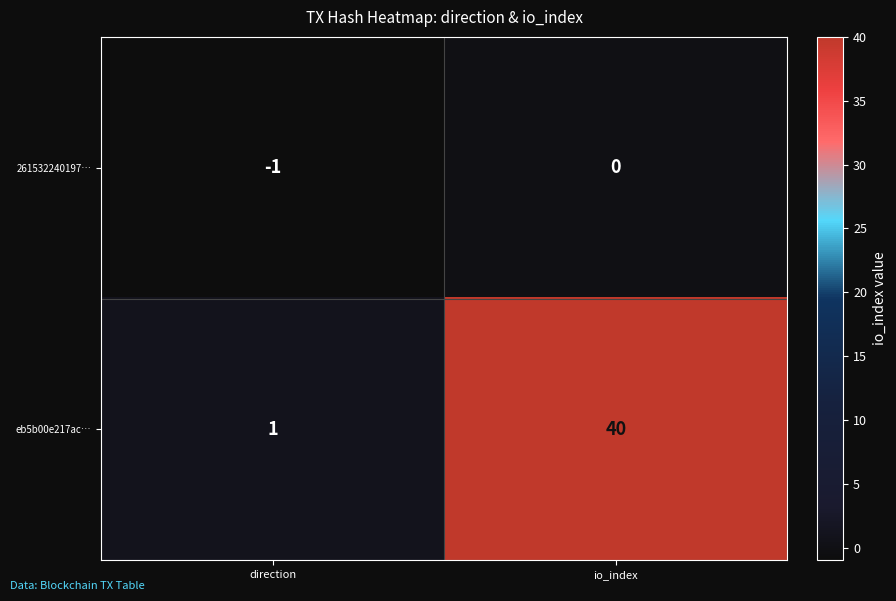

The 261532240197… series shows -1 at direction. True or false?

True